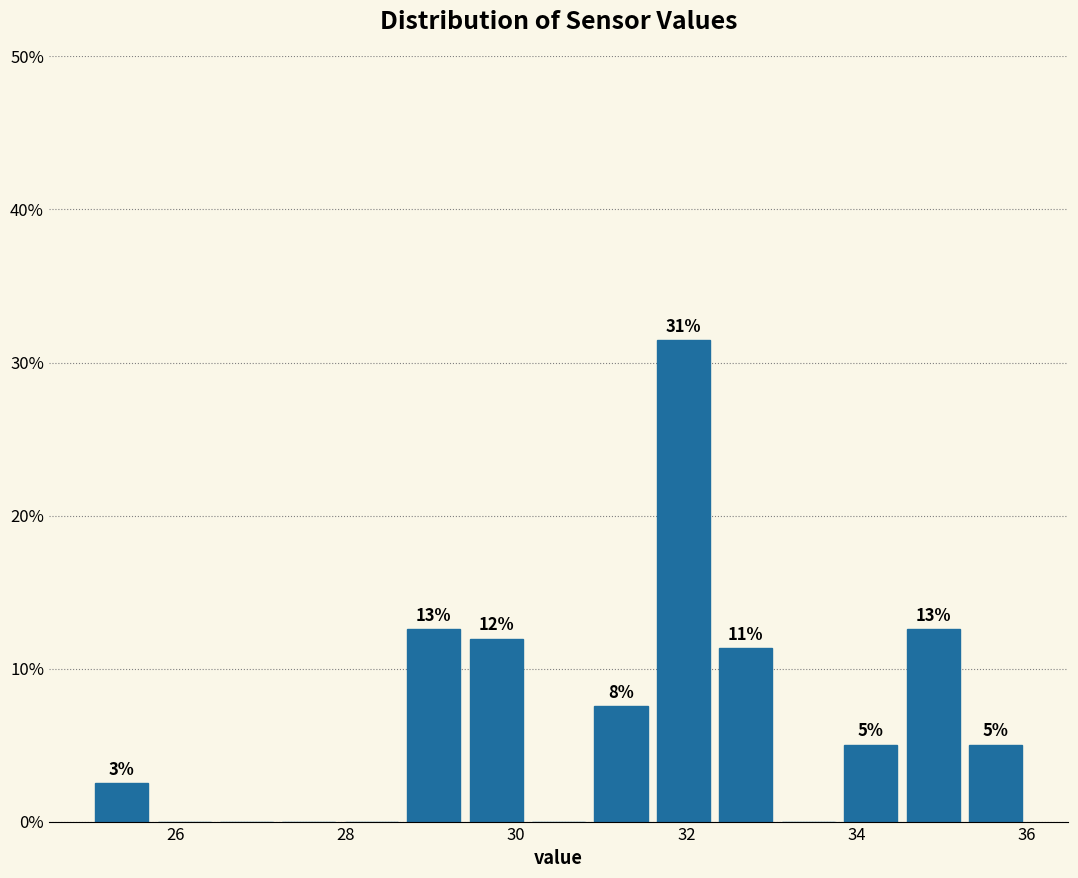

Read against the x-axis, roughly where is the centre of the tallest bar?

32.0